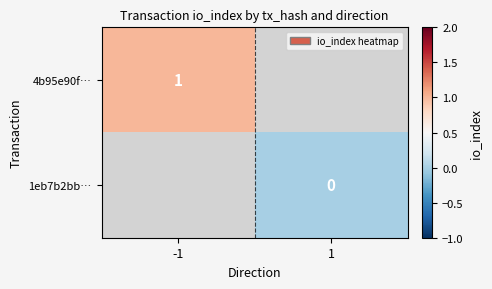

The value of 4b95e90f… at -1 is 1. True or false?

True